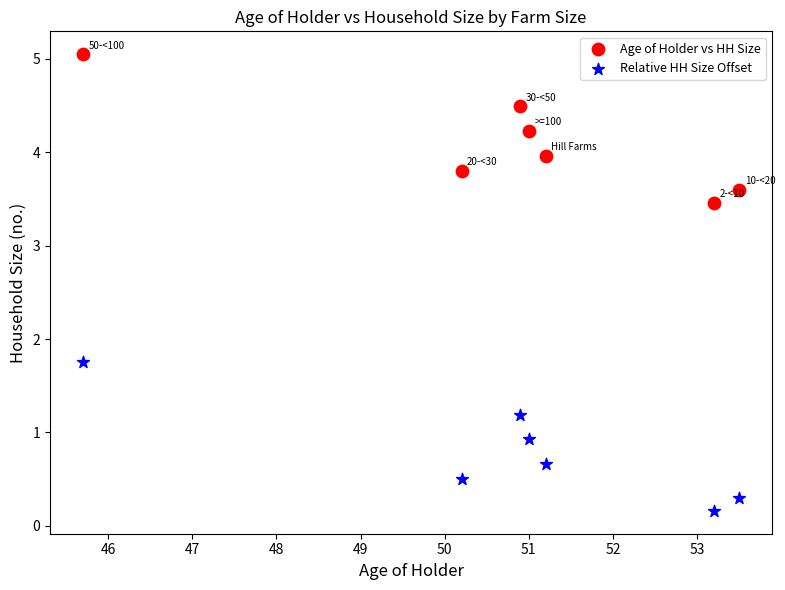

Across all data points, what is the range of Y values (max minus min)?

4.9